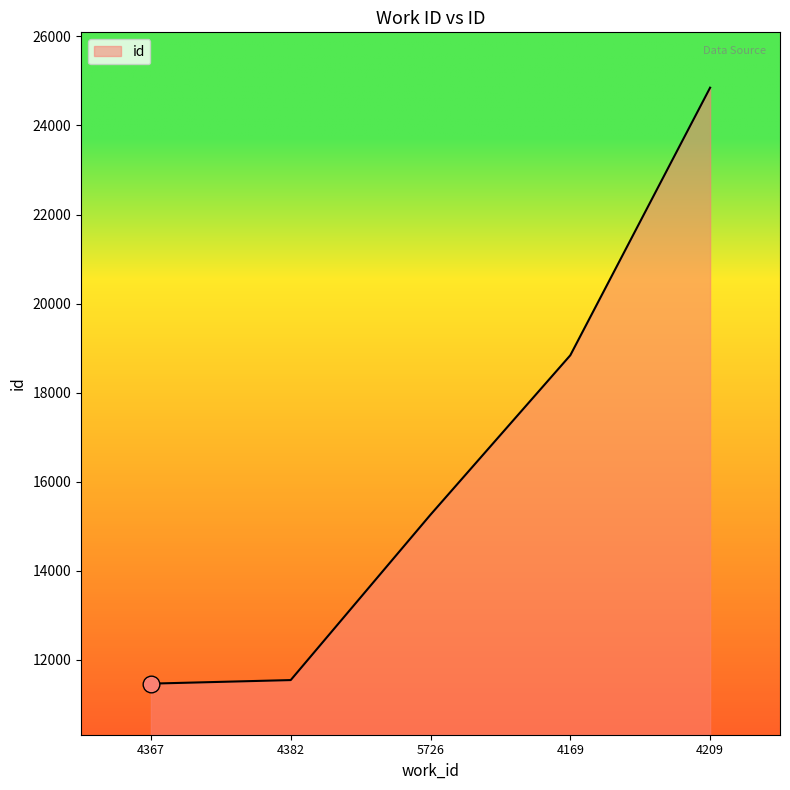

What is the change in value from 4367 to 4169?

+7372